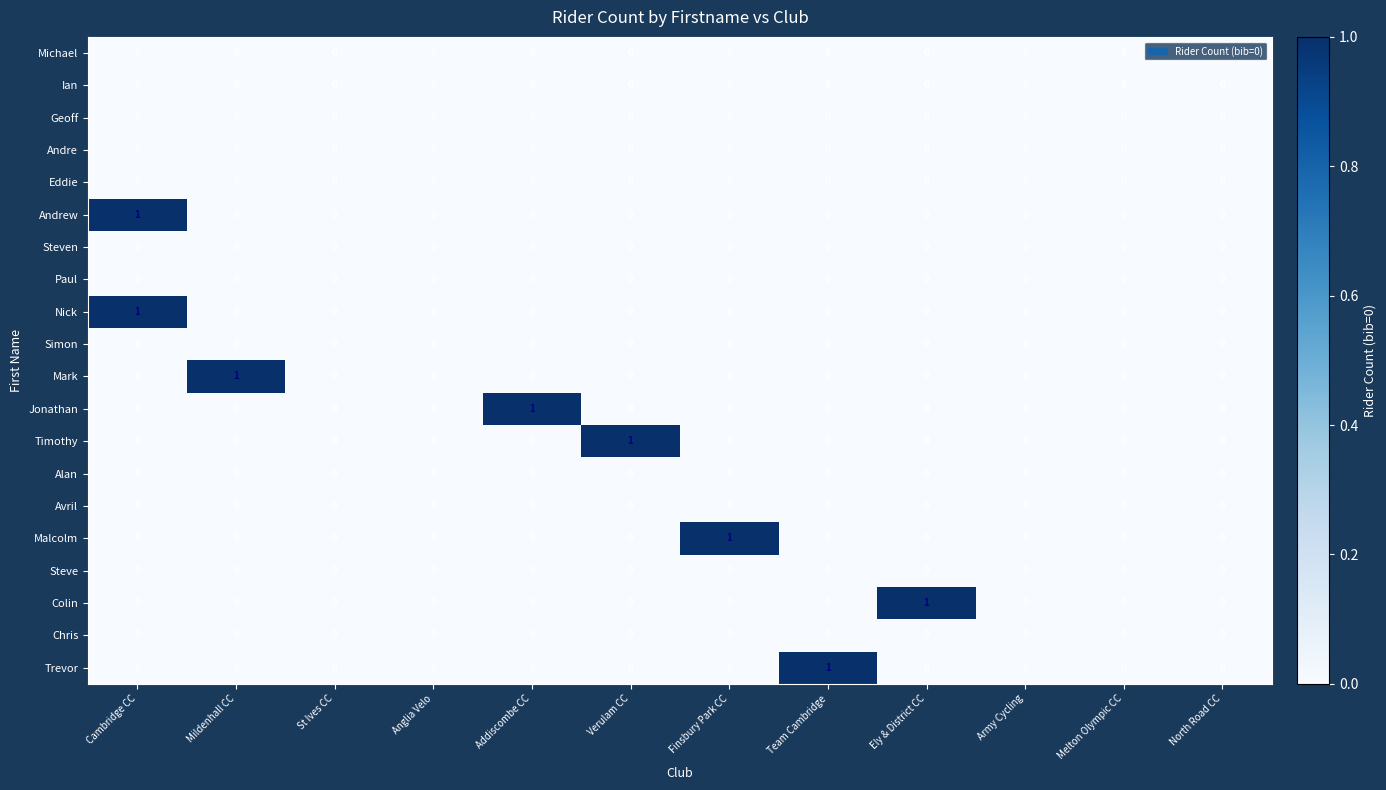

At which category is the sum across all series the highest?

Cambridge CC